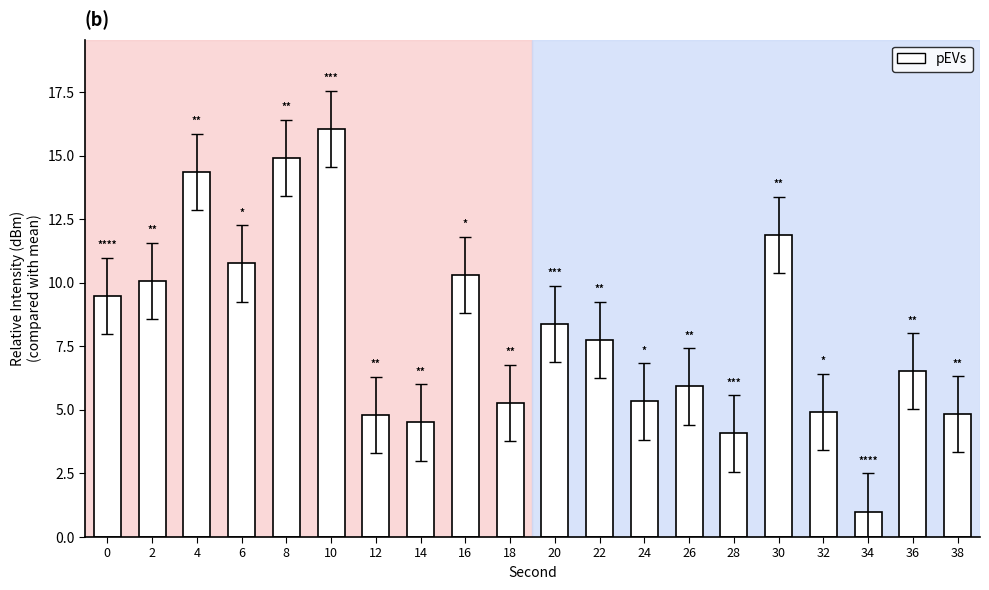

What is the change in value from 10 to 36?

-9.6